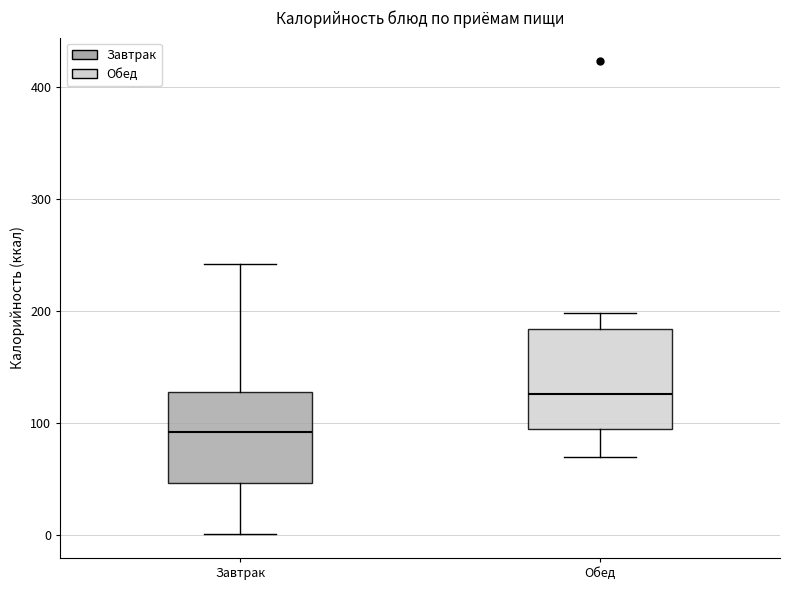

Which box's median line is the highest?

Обед